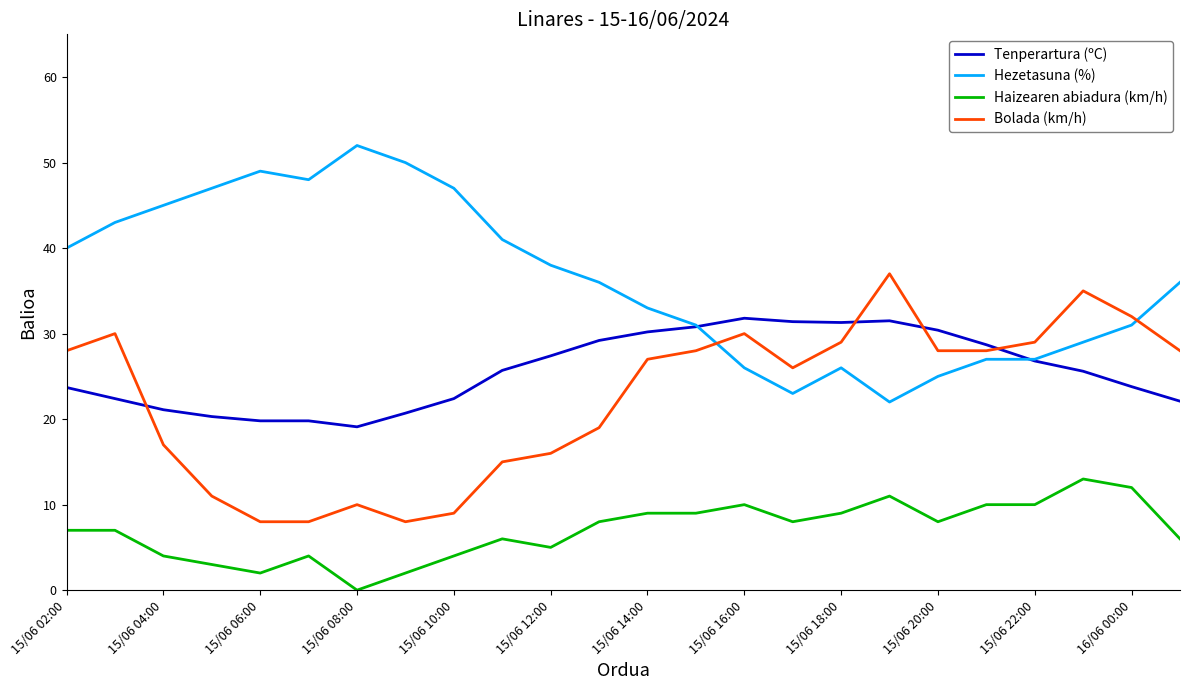

What is the maximum value shown in the chart?

52.0